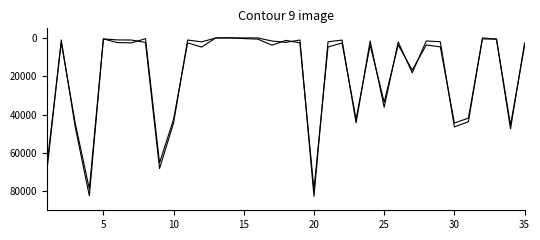

Does the chart display data point markers on the line(s)?

No